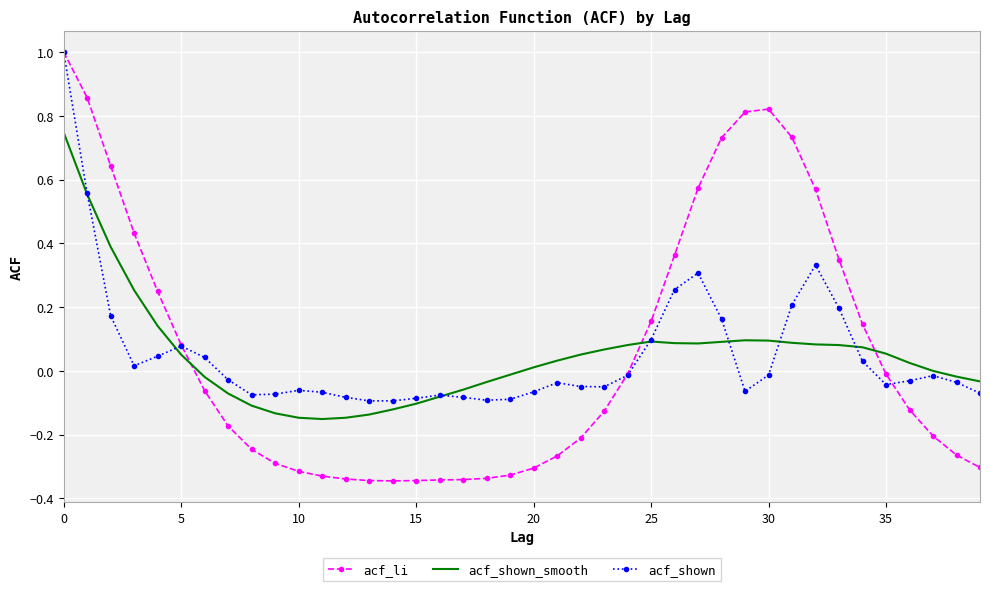

What is the greatest value displayed?

1.0